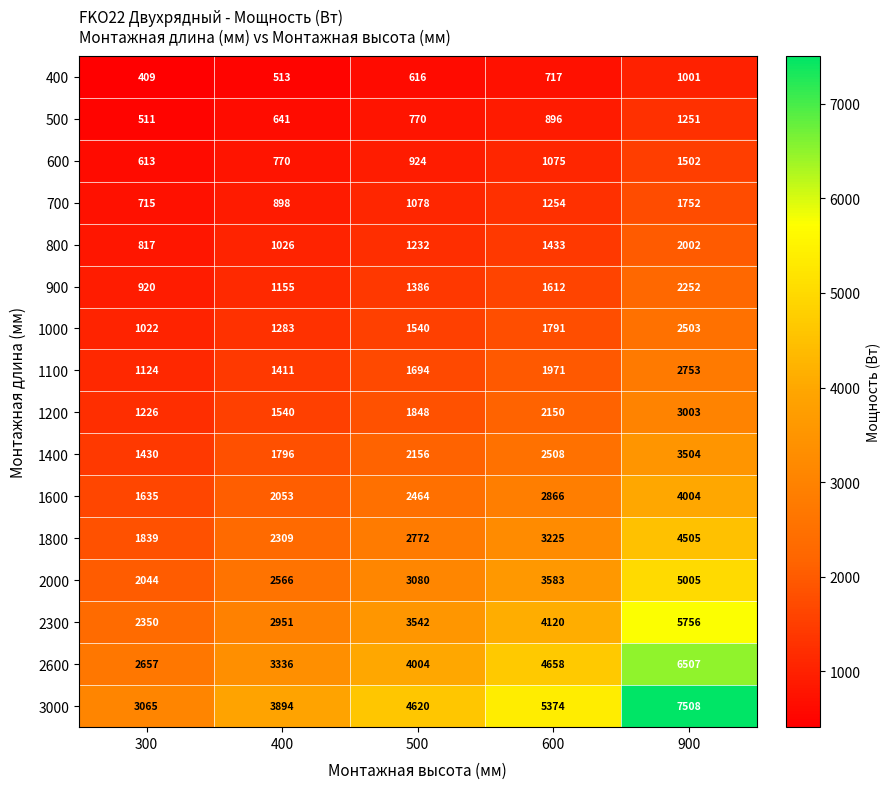

What is the sum of the 2600 values at 300 and 400?

5993